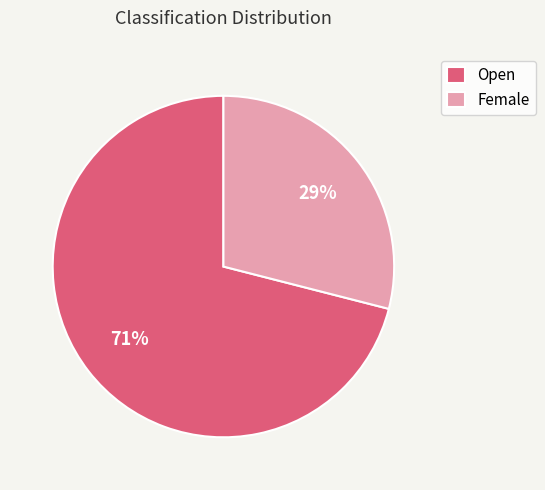

Is it true that Open is 71% of the pie?

True